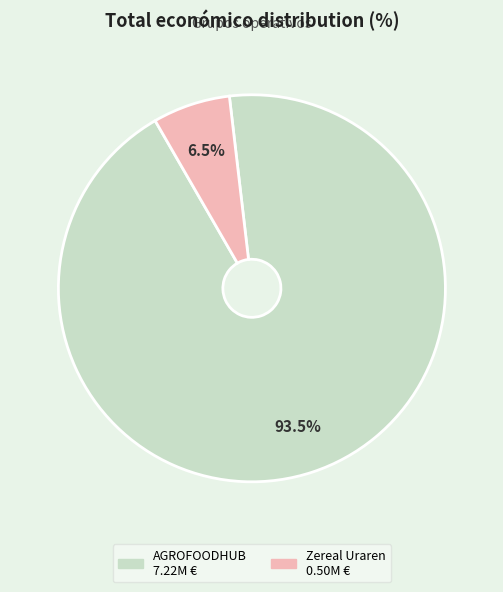

Is there a majority slice in this chart?

Yes